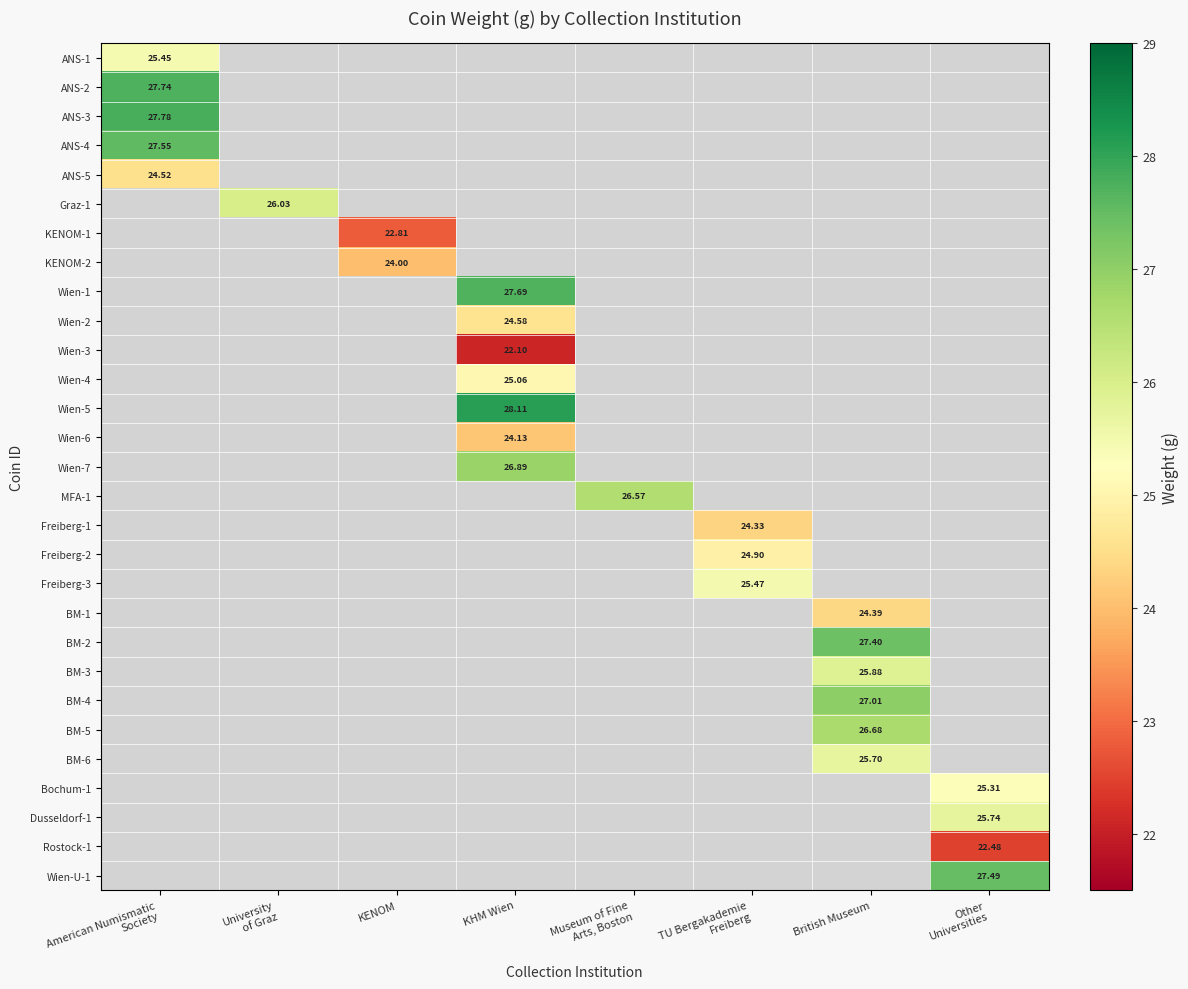

Which series has the largest range (max minus min)?

ANS-1